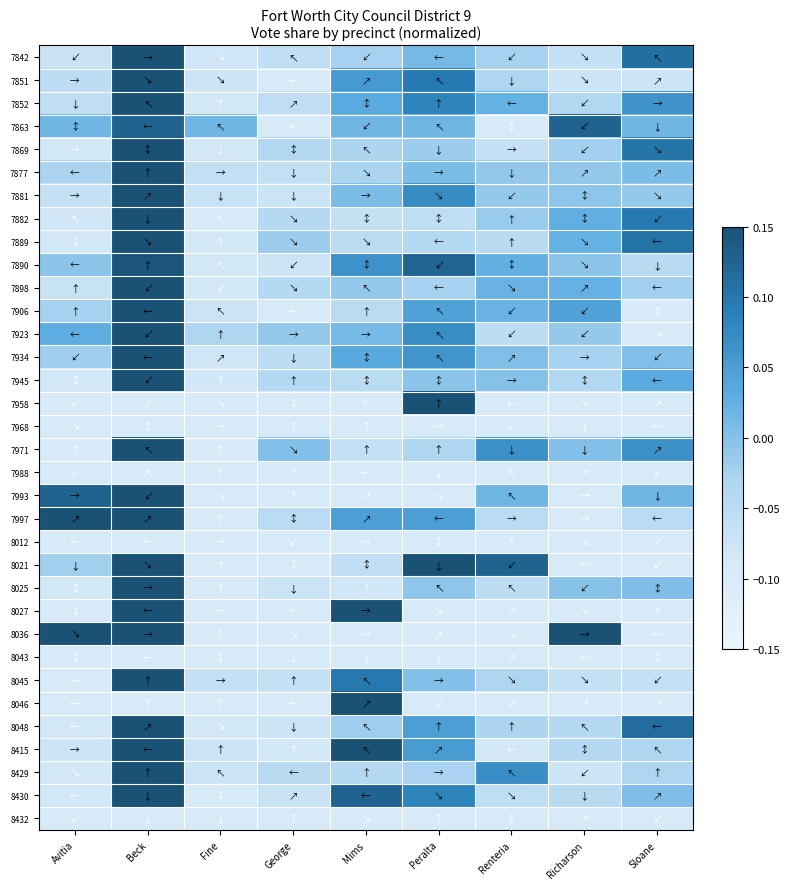

Reading right to left, what are all the values shown in this chart?

7842: Sloane=0.1	Richarson=-0.1	Renteria=-0.0	Peralta=0.0	Mims=-0.0	George=-0.1	Fine=-0.1	Beck=0.3	Avitia=-0.1
7851: Sloane=-0.1	Richarson=-0.1	Renteria=-0.0	Peralta=0.1	Mims=0.1	George=-0.1	Fine=-0.1	Beck=0.4	Avitia=-0.1
7852: Sloane=0.1	Richarson=-0.0	Renteria=0.0	Peralta=0.1	Mims=0.0	George=-0.1	Fine=-0.1	Beck=0.2	Avitia=-0.1
7863: Sloane=0.0	Richarson=0.1	Renteria=-0.1	Peralta=0.0	Mims=0.0	George=-0.1	Fine=0.0	Beck=0.1	Avitia=0.0
7869: Sloane=0.1	Richarson=-0.0	Renteria=-0.1	Peralta=-0.0	Mims=-0.0	George=-0.0	Fine=-0.1	Beck=0.4	Avitia=-0.1
7877: Sloane=0.0	Richarson=-0.0	Renteria=-0.0	Peralta=0.0	Mims=-0.0	George=-0.1	Fine=-0.1	Beck=0.3	Avitia=-0.0
7881: Sloane=-0.0	Richarson=-0.0	Renteria=-0.0	Peralta=0.1	Mims=0.0	George=-0.1	Fine=-0.1	Beck=0.3	Avitia=-0.1
7882: Sloane=0.1	Richarson=0.0	Renteria=-0.0	Peralta=-0.1	Mims=-0.1	George=-0.0	Fine=-0.1	Beck=0.4	Avitia=-0.1
7889: Sloane=0.1	Richarson=0.0	Renteria=-0.0	Peralta=-0.0	Mims=-0.0	George=-0.0	Fine=-0.1	Beck=0.3	Avitia=-0.1
7890: Sloane=-0.0	Richarson=-0.0	Renteria=0.0	Peralta=0.1	Mims=0.1	George=-0.1	Fine=-0.1	Beck=0.1	Avitia=-0.0
7898: Sloane=-0.0	Richarson=0.0	Renteria=0.0	Peralta=-0.0	Mims=-0.0	George=-0.0	Fine=-0.1	Beck=0.4	Avitia=-0.1
7906: Sloane=-0.1	Richarson=0.0	Renteria=0.0	Peralta=0.0	Mims=-0.0	George=-0.1	Fine=-0.1	Beck=0.4	Avitia=-0.0
7923: Sloane=-0.1	Richarson=-0.0	Renteria=-0.1	Peralta=0.1	Mims=0.0	George=-0.0	Fine=-0.0	Beck=0.2	Avitia=0.0
7934: Sloane=0.0	Richarson=-0.0	Renteria=0.0	Peralta=0.1	Mims=0.0	George=-0.1	Fine=-0.1	Beck=0.2	Avitia=-0.0
7945: Sloane=0.0	Richarson=-0.0	Renteria=-0.0	Peralta=-0.0	Mims=-0.0	George=-0.0	Fine=-0.1	Beck=0.4	Avitia=-0.1
7958: Sloane=-0.1	Richarson=-0.1	Renteria=-0.1	Peralta=0.9	Mims=-0.1	George=-0.1	Fine=-0.1	Beck=-0.1	Avitia=-0.1
7968: Sloane=-0.1	Richarson=-0.1	Renteria=-0.1	Peralta=-0.1	Mims=-0.1	George=-0.1	Fine=-0.1	Beck=-0.1	Avitia=-0.1
7971: Sloane=0.1	Richarson=0.0	Renteria=0.1	Peralta=-0.0	Mims=-0.1	George=0.0	Fine=-0.1	Beck=0.3	Avitia=-0.1
7988: Sloane=-0.1	Richarson=-0.1	Renteria=-0.1	Peralta=-0.1	Mims=-0.1	George=-0.1	Fine=-0.1	Beck=-0.1	Avitia=-0.1
7993: Sloane=0.0	Richarson=-0.1	Renteria=0.0	Peralta=-0.1	Mims=-0.1	George=-0.1	Fine=-0.1	Beck=0.5	Avitia=0.1
7997: Sloane=-0.0	Richarson=-0.1	Renteria=-0.0	Peralta=0.0	Mims=0.0	George=-0.0	Fine=-0.1	Beck=0.2	Avitia=0.2
8012: Sloane=-0.1	Richarson=-0.1	Renteria=-0.1	Peralta=-0.1	Mims=-0.1	George=-0.1	Fine=-0.1	Beck=-0.1	Avitia=-0.1
8021: Sloane=-0.1	Richarson=-0.1	Renteria=0.1	Peralta=0.2	Mims=-0.1	George=-0.1	Fine=-0.1	Beck=0.3	Avitia=-0.0
8025: Sloane=0.0	Richarson=-0.0	Renteria=-0.1	Peralta=-0.0	Mims=-0.1	George=-0.1	Fine=-0.1	Beck=0.5	Avitia=-0.1
8027: Sloane=-0.1	Richarson=-0.1	Renteria=-0.1	Peralta=-0.1	Mims=0.2	George=-0.1	Fine=-0.1	Beck=0.6	Avitia=-0.1
8036: Sloane=-0.1	Richarson=0.2	Renteria=-0.1	Peralta=-0.1	Mims=-0.1	George=-0.1	Fine=-0.1	Beck=0.2	Avitia=0.2
8043: Sloane=-0.1	Richarson=-0.1	Renteria=-0.1	Peralta=-0.1	Mims=-0.1	George=-0.1	Fine=-0.1	Beck=-0.1	Avitia=-0.1
8045: Sloane=-0.1	Richarson=-0.1	Renteria=-0.0	Peralta=0.0	Mims=0.1	George=-0.1	Fine=-0.1	Beck=0.4	Avitia=-0.1
8046: Sloane=-0.1	Richarson=-0.1	Renteria=-0.1	Peralta=-0.1	Mims=0.9	George=-0.1	Fine=-0.1	Beck=-0.1	Avitia=-0.1
8048: Sloane=0.1	Richarson=-0.0	Renteria=-0.0	Peralta=0.0	Mims=-0.0	George=-0.1	Fine=-0.1	Beck=0.3	Avitia=-0.1
8415: Sloane=-0.0	Richarson=-0.0	Renteria=-0.1	Peralta=0.1	Mims=0.3	George=-0.1	Fine=-0.1	Beck=0.2	Avitia=-0.1
8429: Sloane=-0.0	Richarson=-0.1	Renteria=0.1	Peralta=-0.0	Mims=-0.0	George=-0.0	Fine=-0.1	Beck=0.5	Avitia=-0.1
8430: Sloane=0.0	Richarson=-0.0	Renteria=-0.1	Peralta=0.1	Mims=0.1	George=-0.1	Fine=-0.1	Beck=0.3	Avitia=-0.1
8432: Sloane=-0.1	Richarson=-0.1	Renteria=-0.1	Peralta=-0.1	Mims=-0.1	George=-0.1	Fine=-0.1	Beck=-0.1	Avitia=-0.1